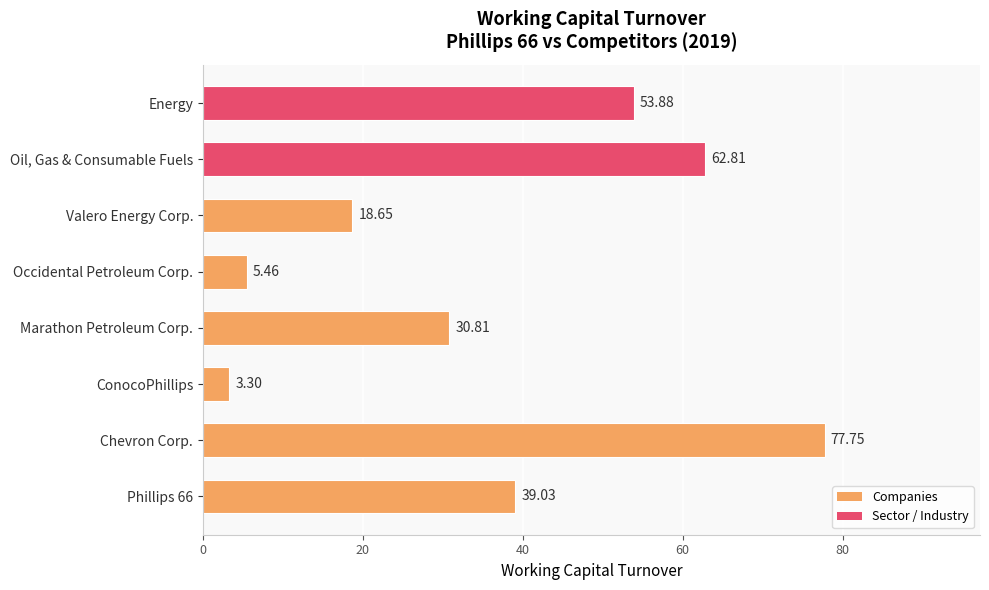

What is the difference between the maximum and second lowest values?

72.3